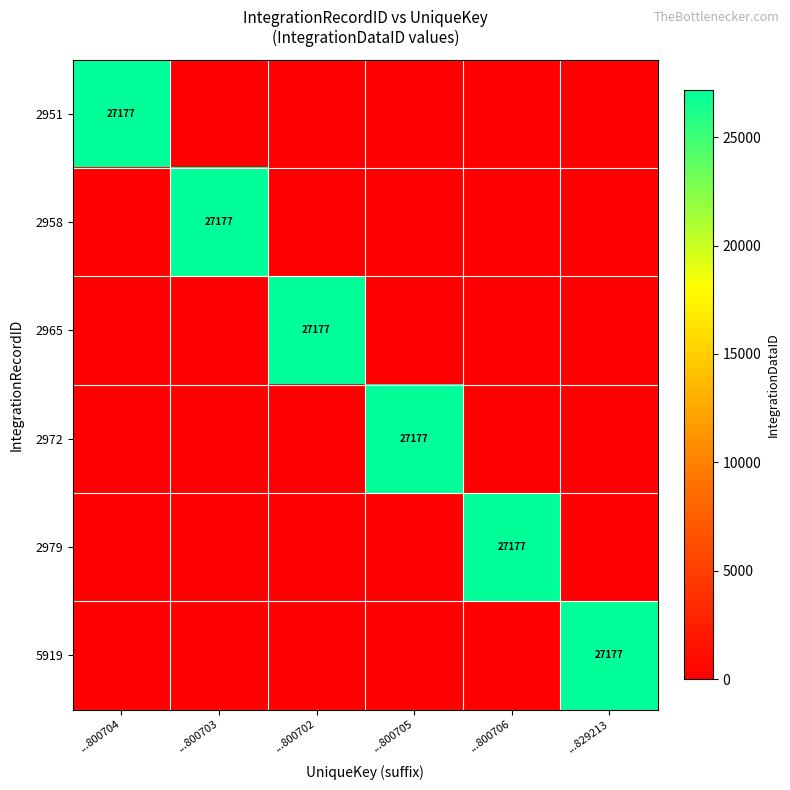

Is it true that 5919 equals 42821 at ...829213?

False